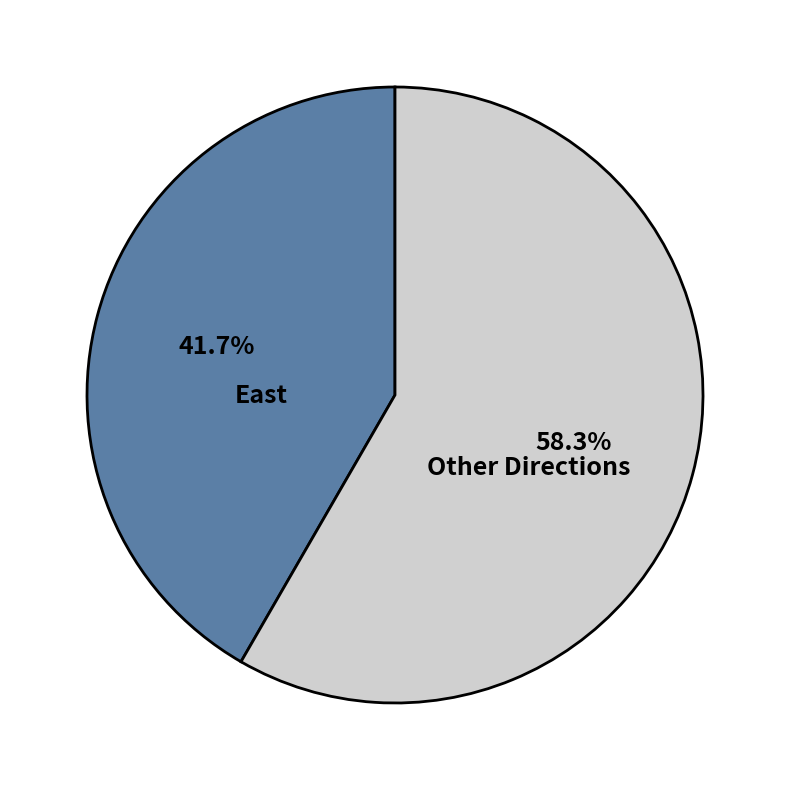

Which has a higher value, East or Other Directions?

Other Directions